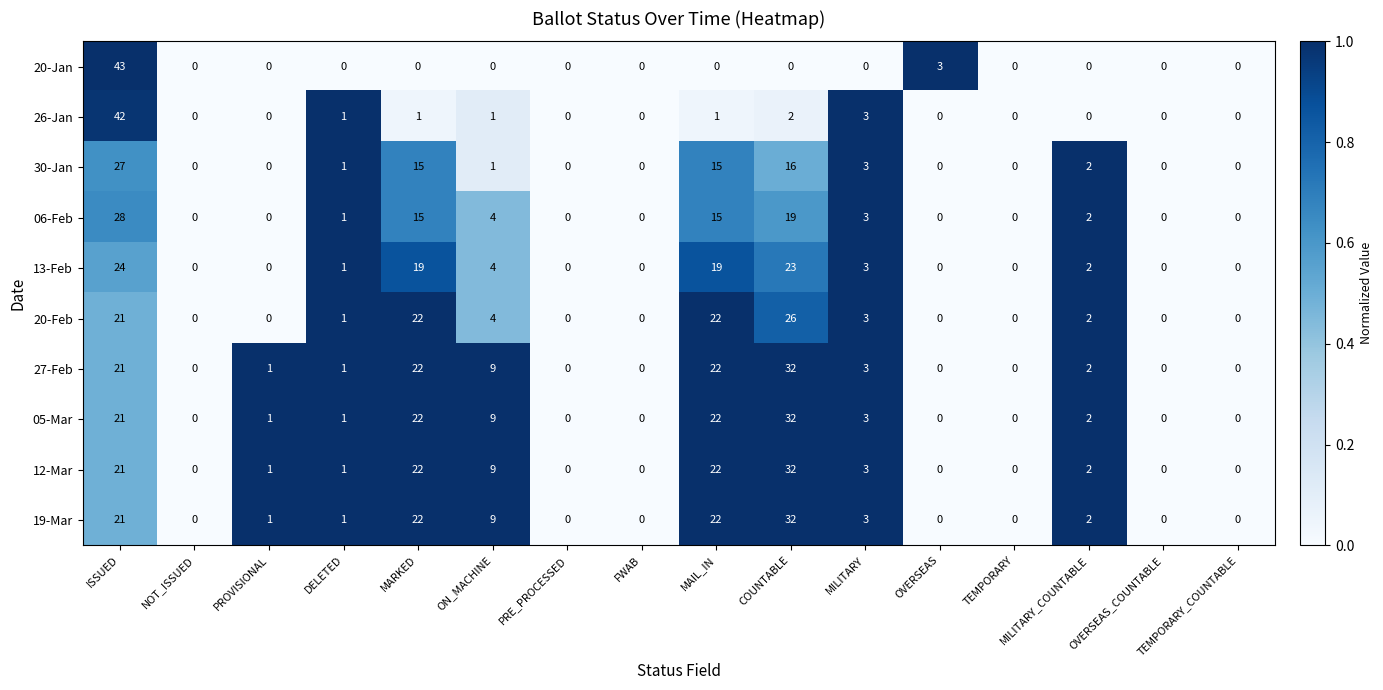

Where does the 19-Mar series first go above 1?

ISSUED